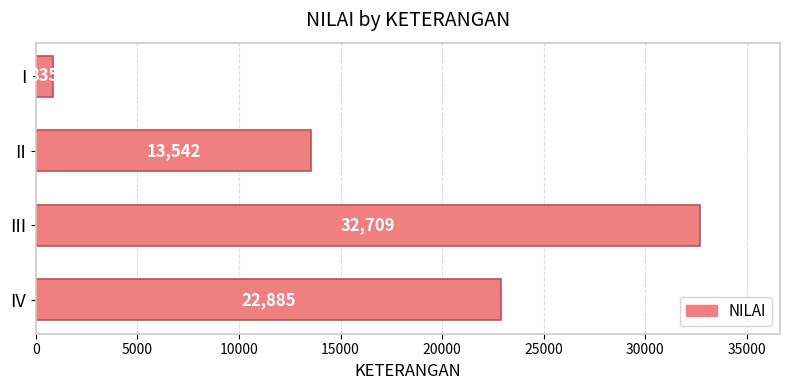

Which category has the highest value across all series?

III